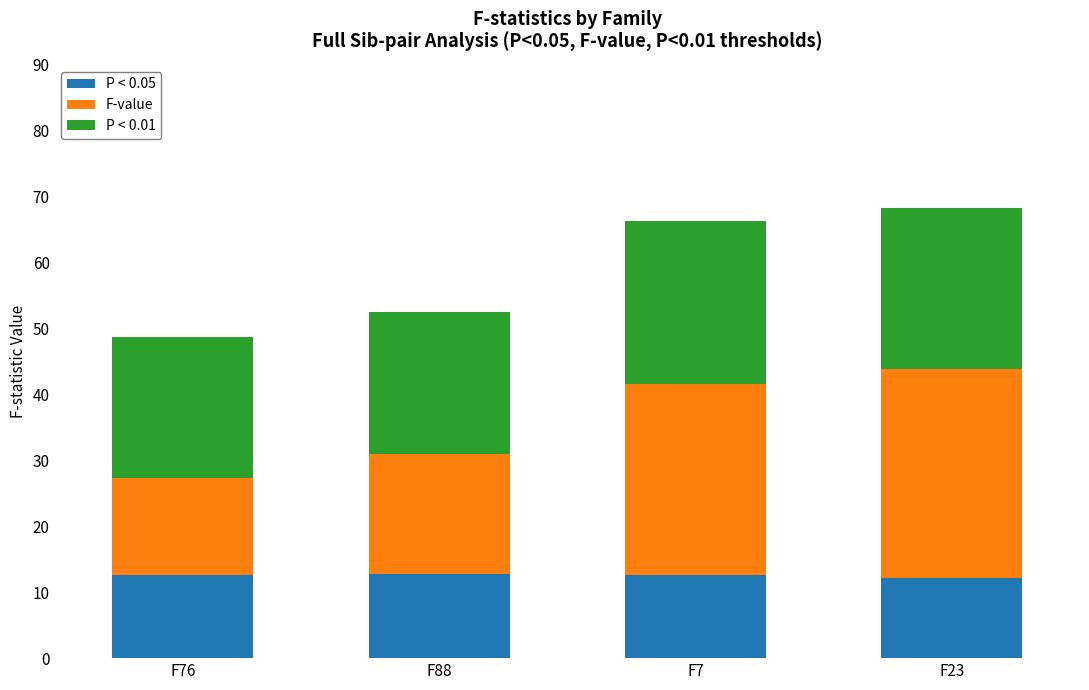

Is it true that P < 0.05 equals 3.8 at F7?

False